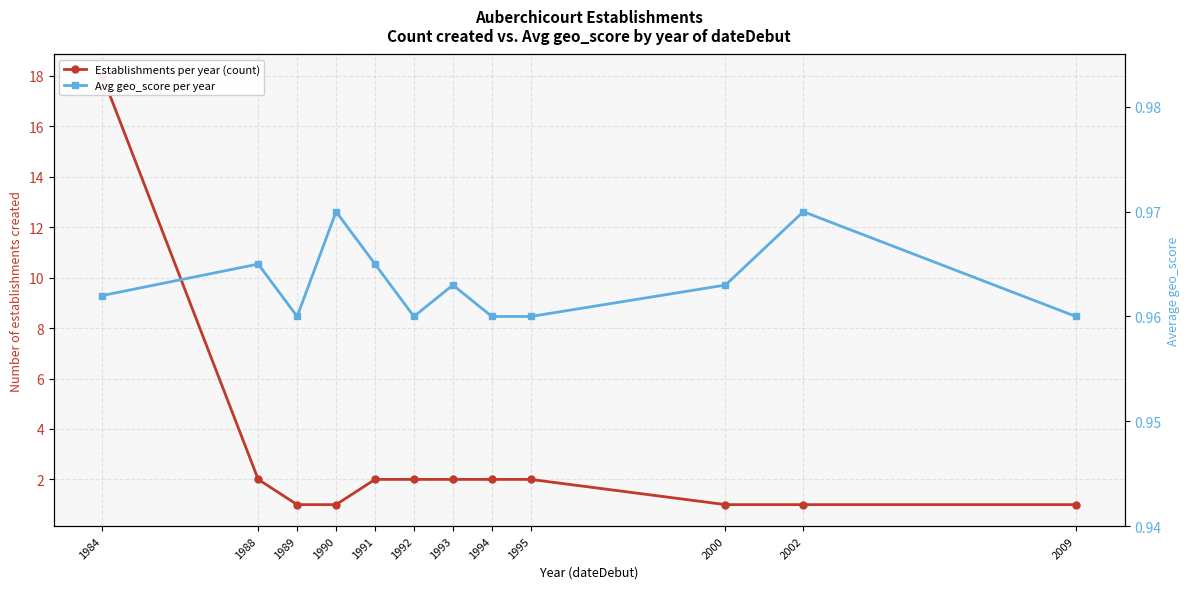

At how many categories does at least one series exceed 1?

7